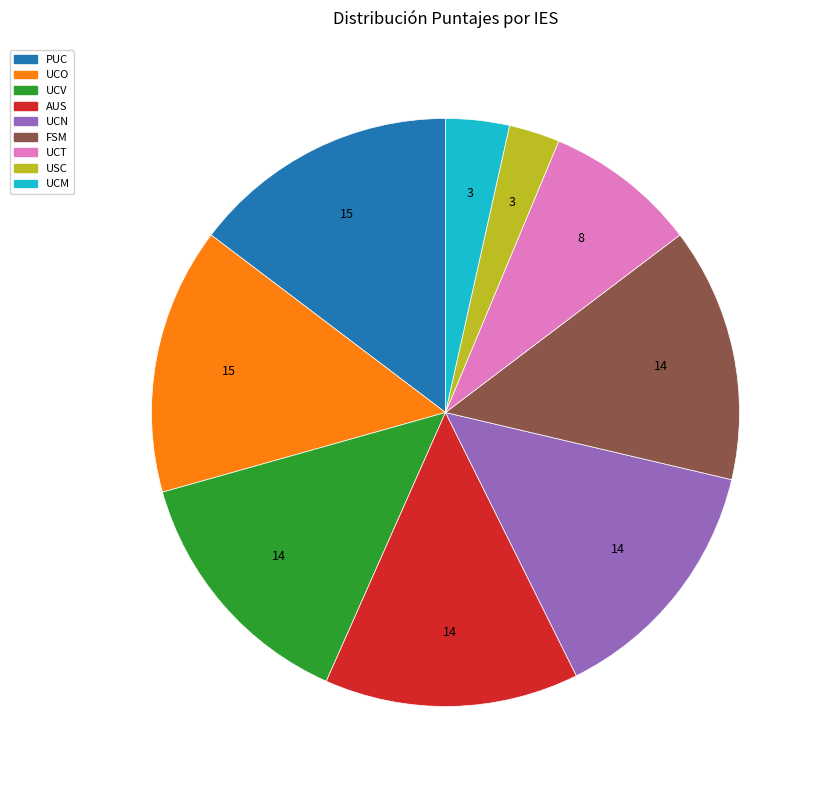

Is there a majority slice in this chart?

No